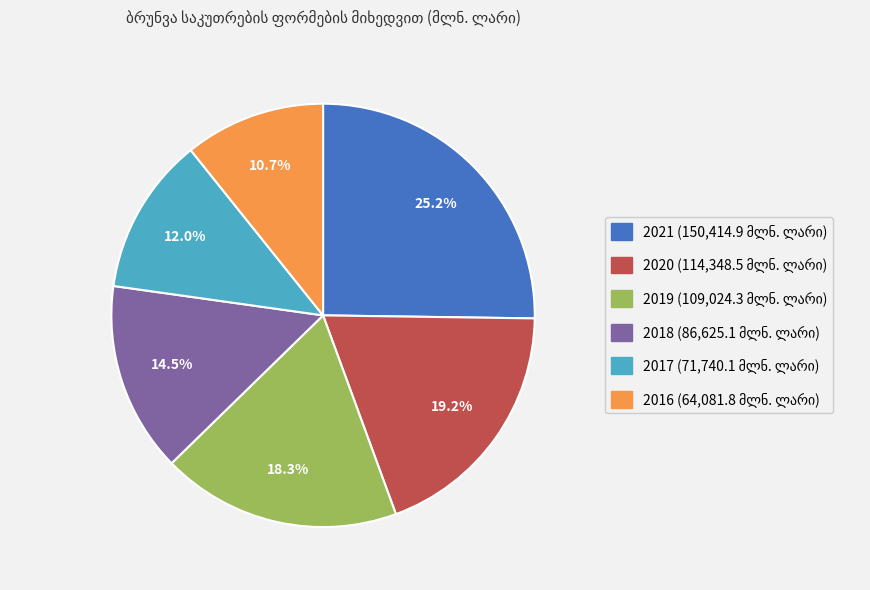

Which category has the biggest portion of the pie?

2021